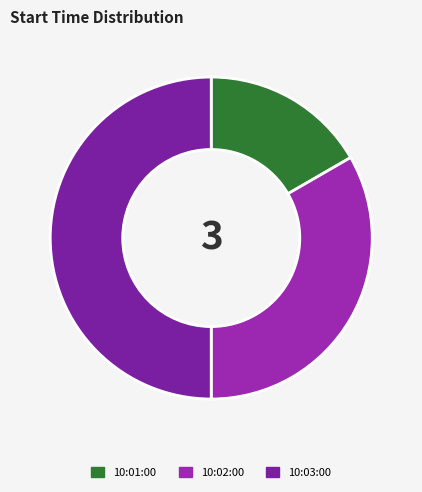

Do 10:01:00 and 10:02:00 together represent more than half of the pie?

No